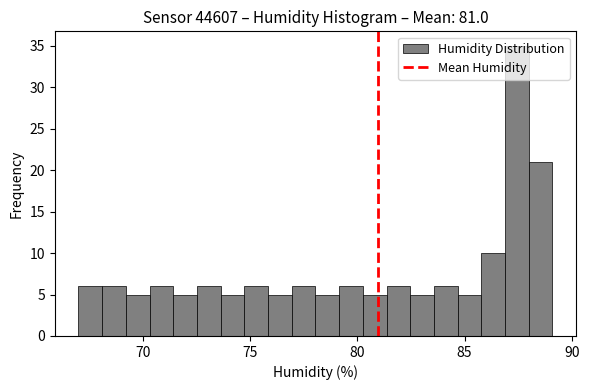

Around what value on the x-axis is the tallest bar? Give the approximate position of its centre, as read against the axis.

87.5